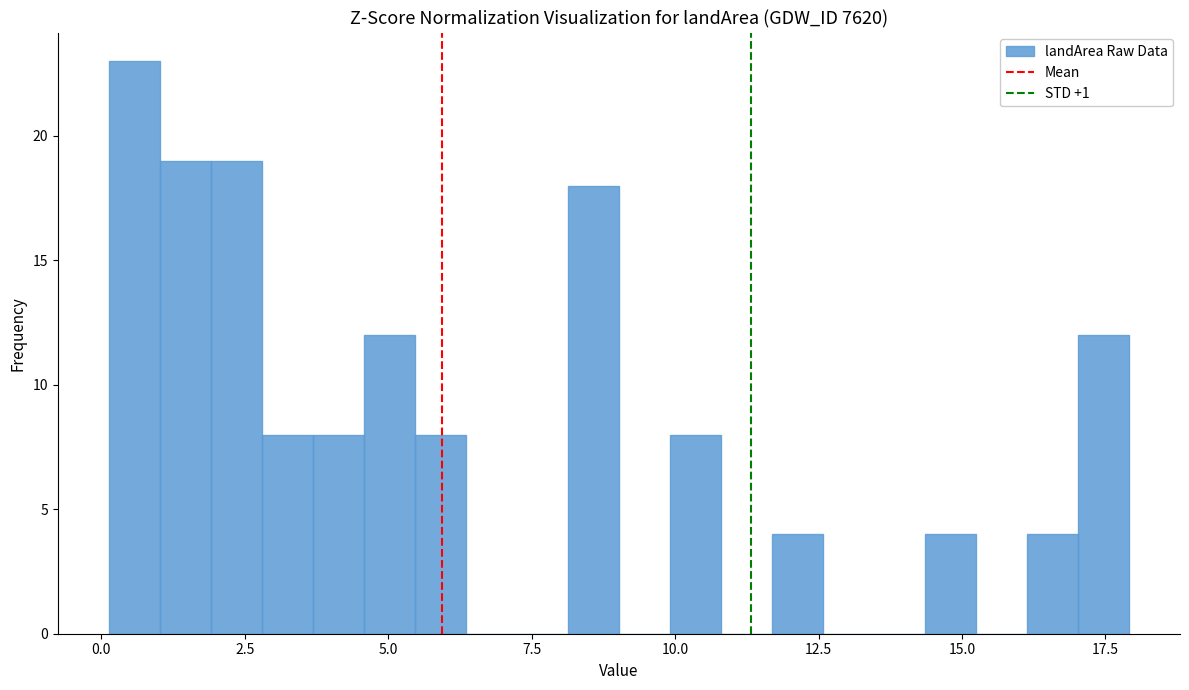

Read against the x-axis, roughly where is the centre of the tallest bar?

0.5